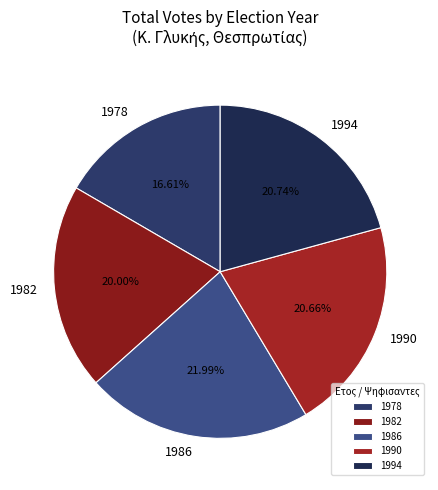

What is the ratio of the value at 1990 to the value at 1986?

0.9